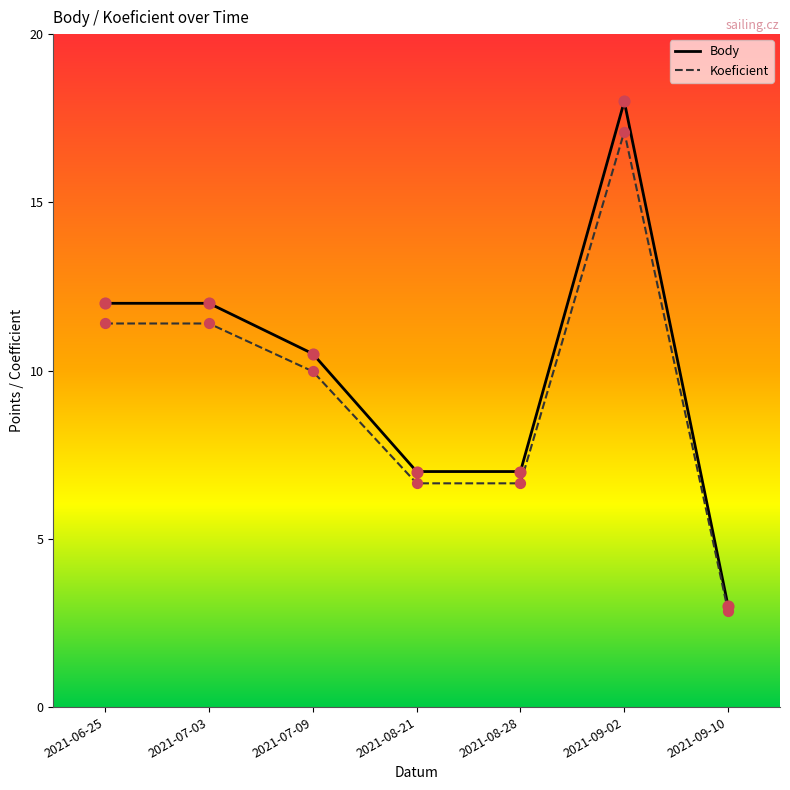

What is the spread (max minus min) of values at 2021-07-03?

0.6